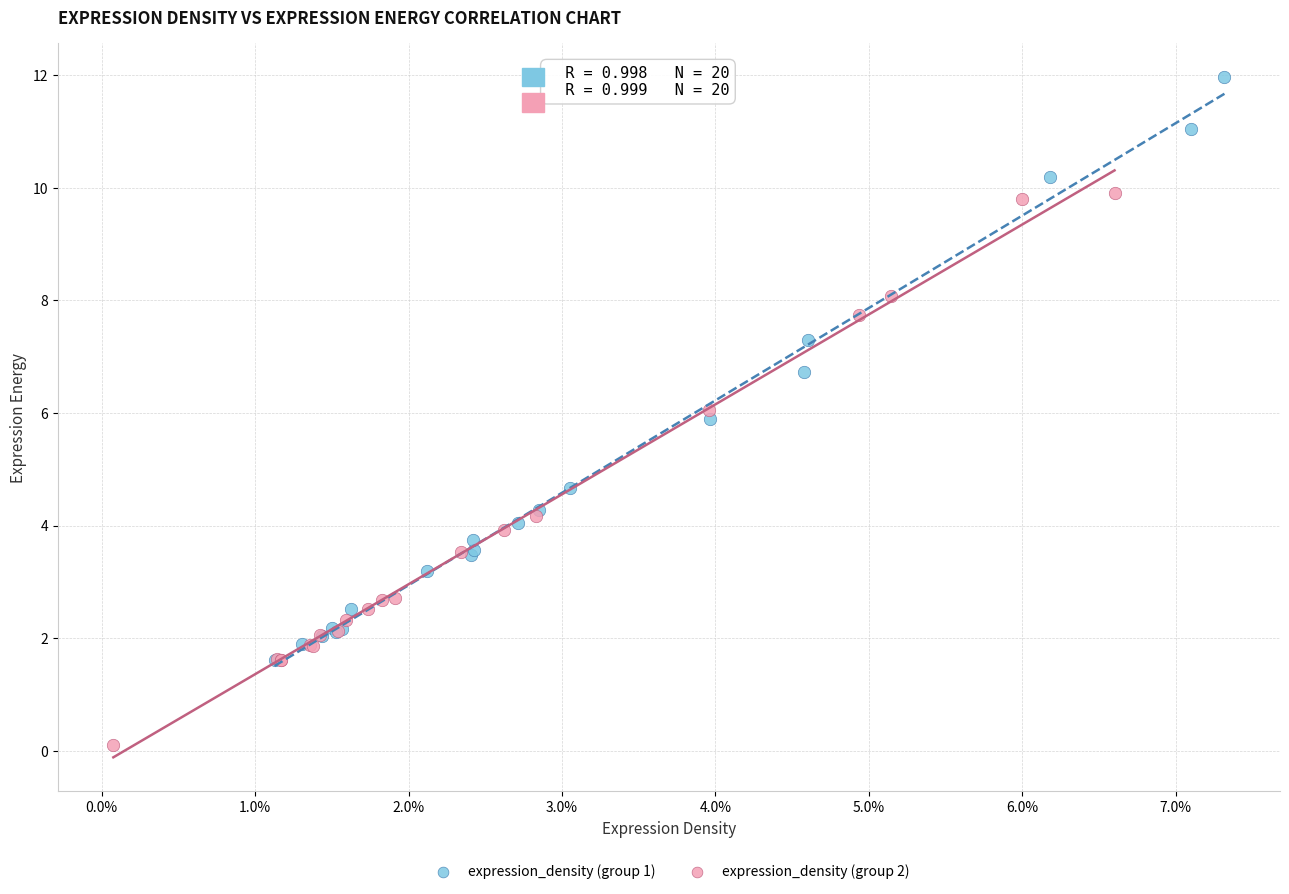

Which series reaches the maximum Y coordinate?

expression_density (group 1)